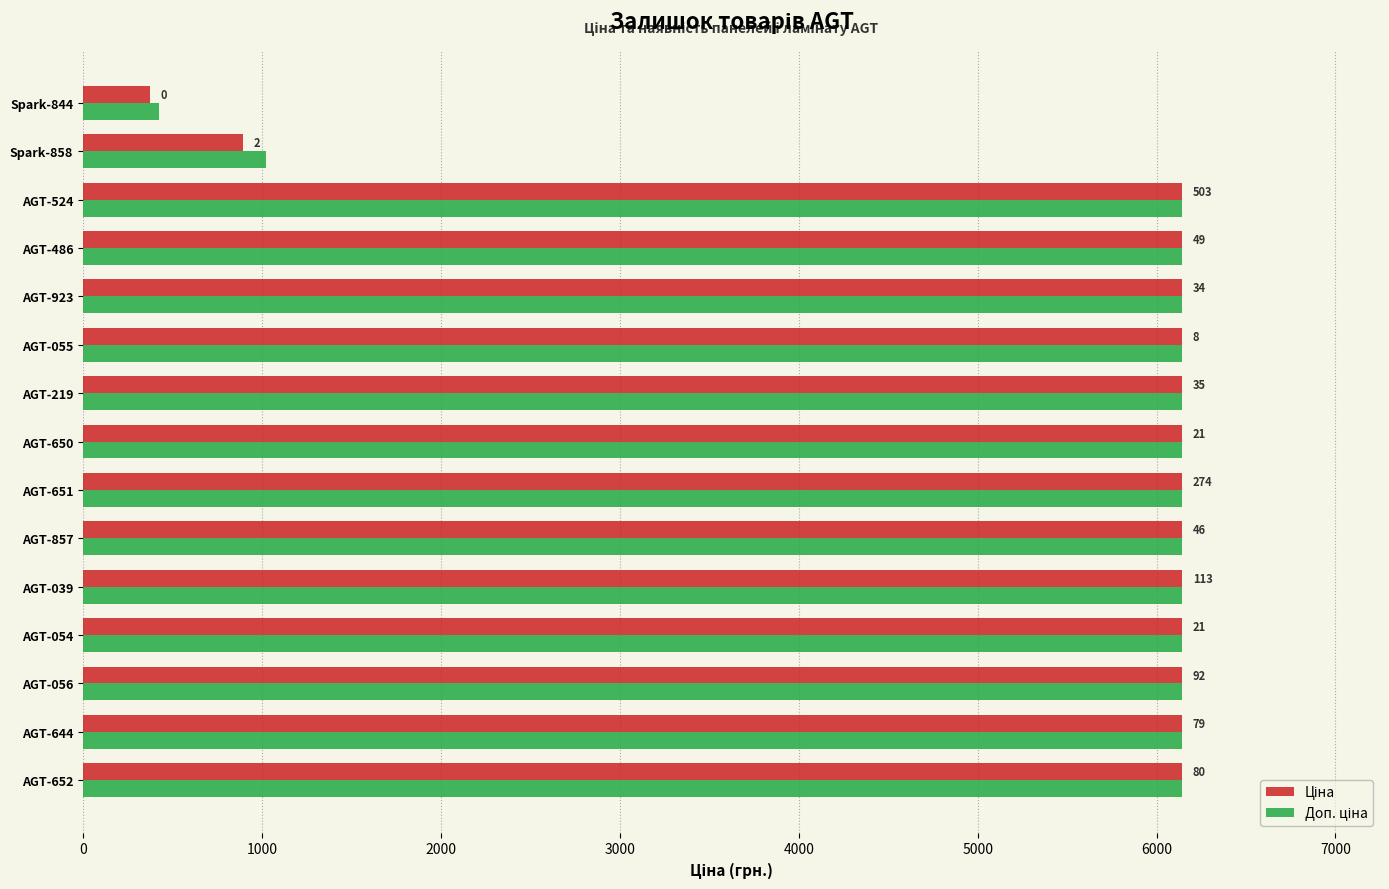

Reading left to right, list all the values displayed in this chart.

Ціна: 6143.2	6143.2	6143.2	6143.2	6143.2	6143.2	6143.2	6143.2	6143.2	6143.2	6143.2	6143.2	6143.2	893.3	371.3
Доп. ціна: 6143.2	6143.2	6143.2	6143.2	6143.2	6143.2	6143.2	6143.2	6143.2	6143.2	6143.2	6143.2	6143.2	1023.7	426.0